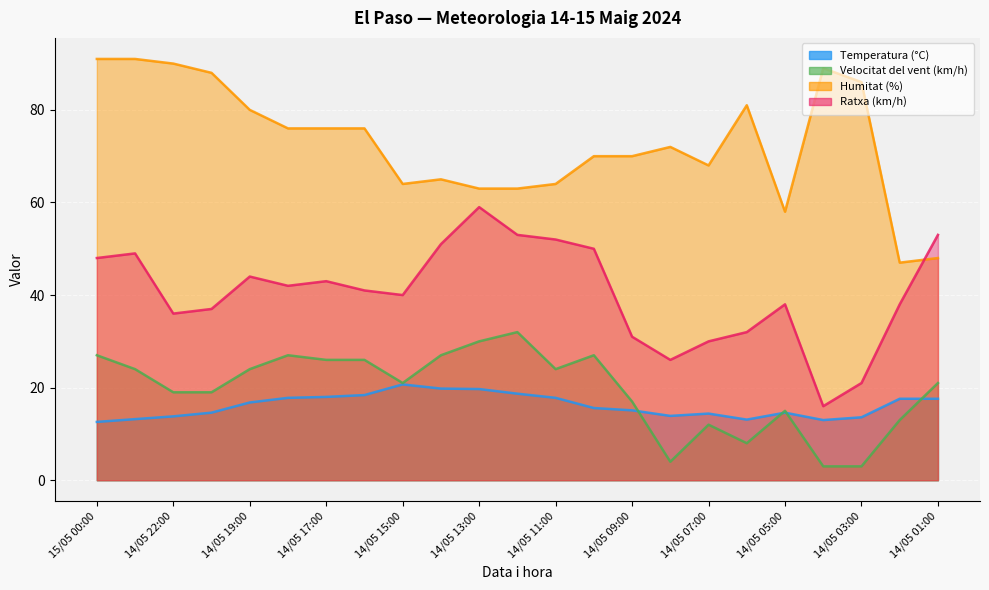

At which label is Velocitat del vent (km/h) closest to 17?

14/05 09:00